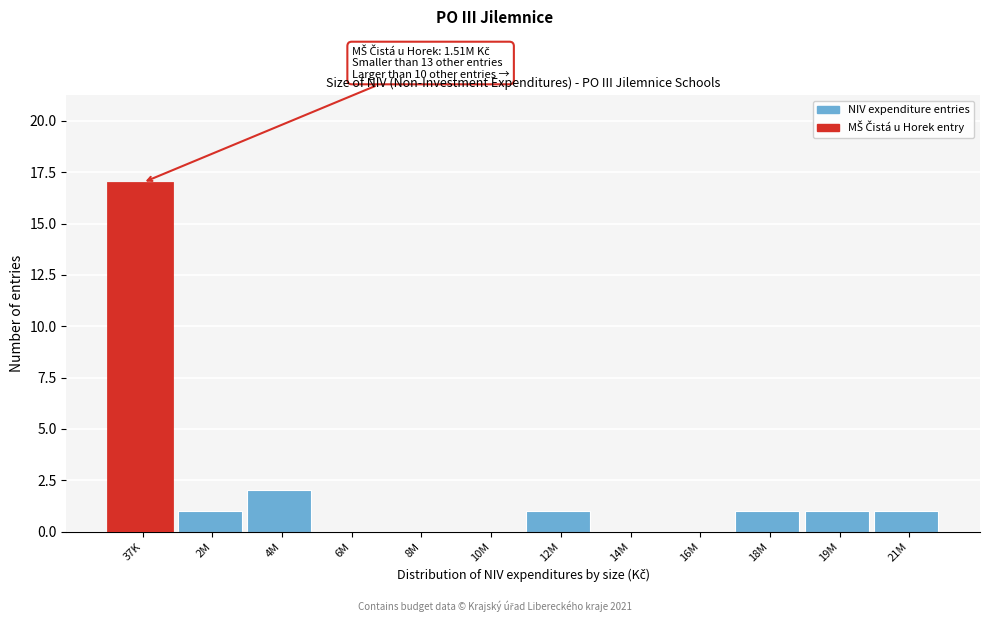

Reading left to right, list all the values displayed in this chart.

37K=17	2M=1	4M=2	6M=0	8M=0	10M=0	12M=1	14M=0	16M=0	18M=1	19M=1	21M=1